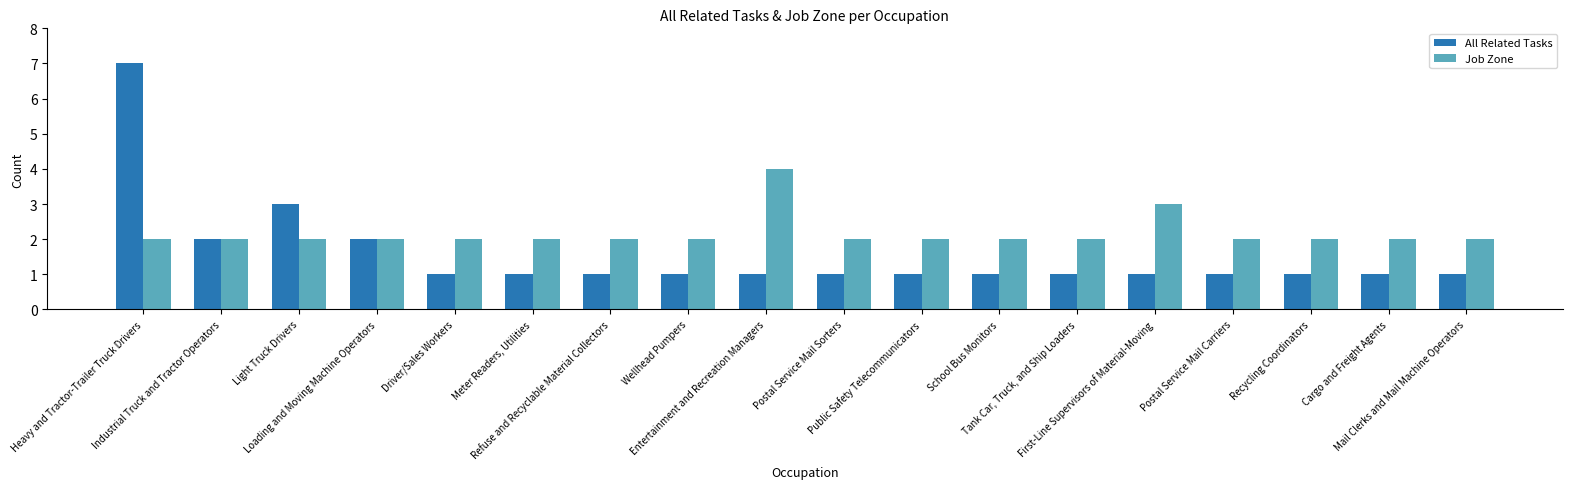

Between Loading and Moving Machine Operators and Meter Readers, Utilities, which series saw the biggest shift?

All Related Tasks